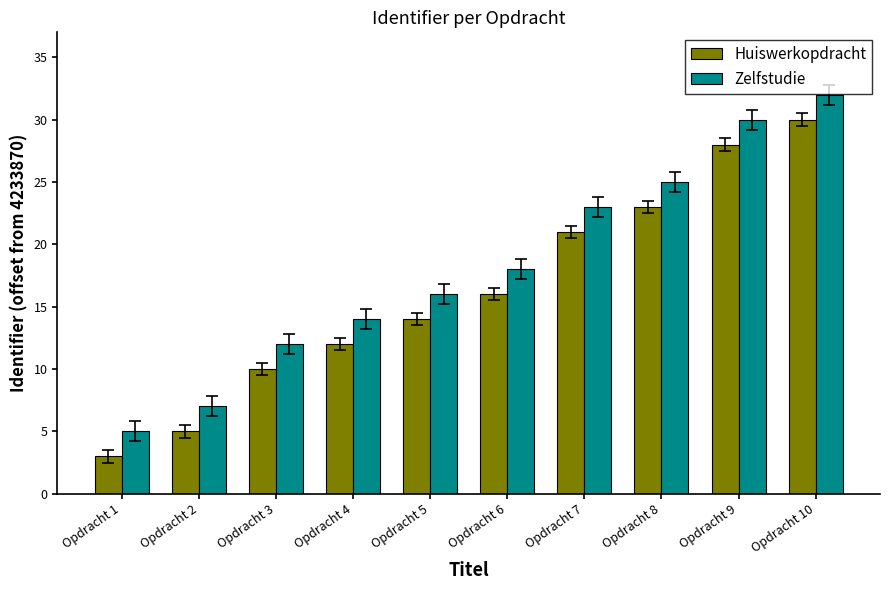

How many groups of bars are there?

10